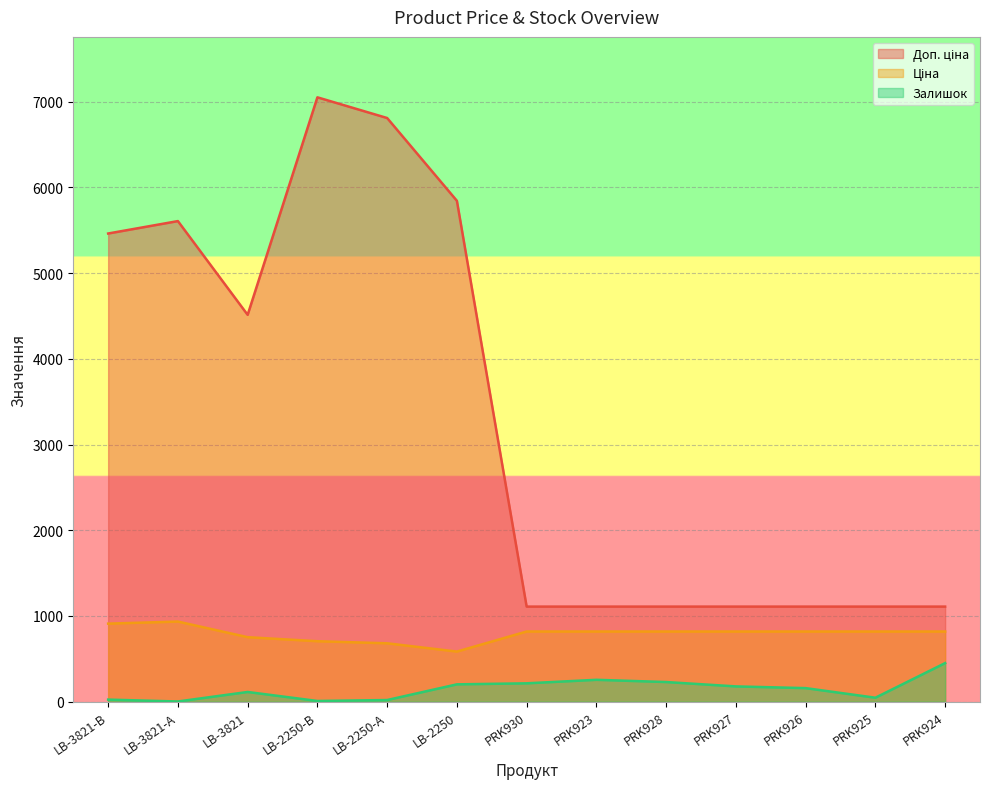

Is it true that Доп. ціна equals 1109.2 at PRK927?

True